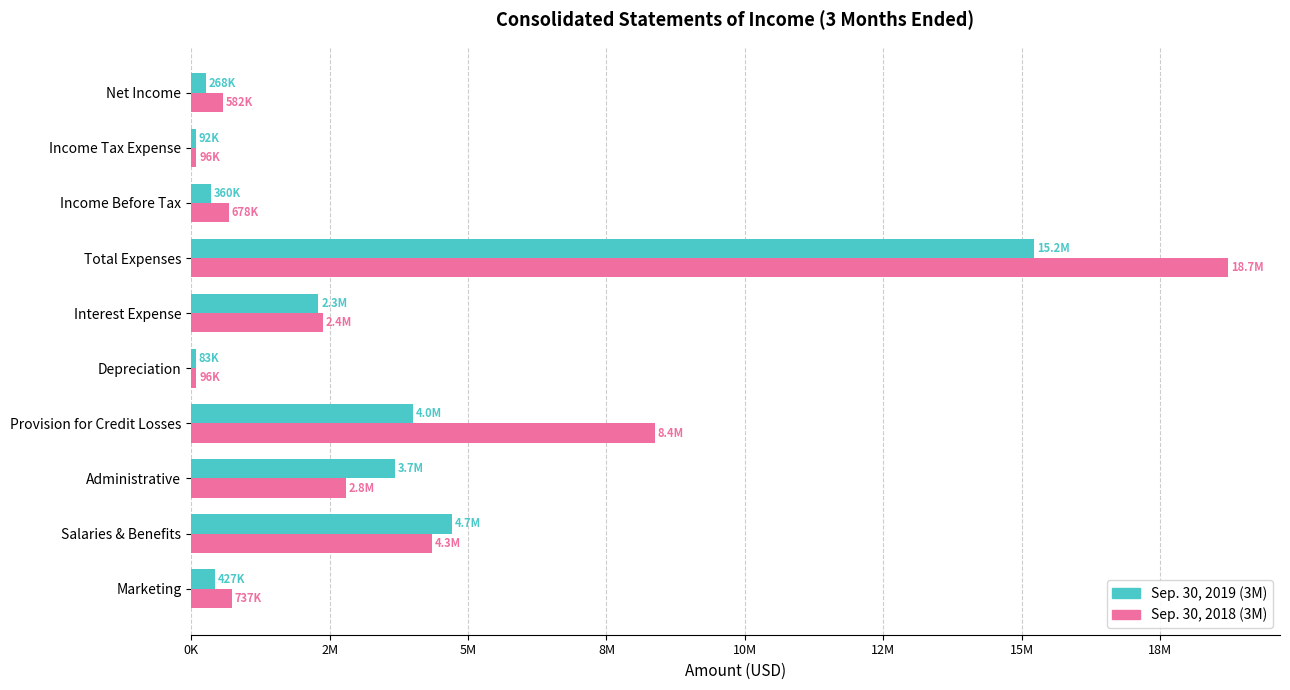

What position from the left is Net Income?

10